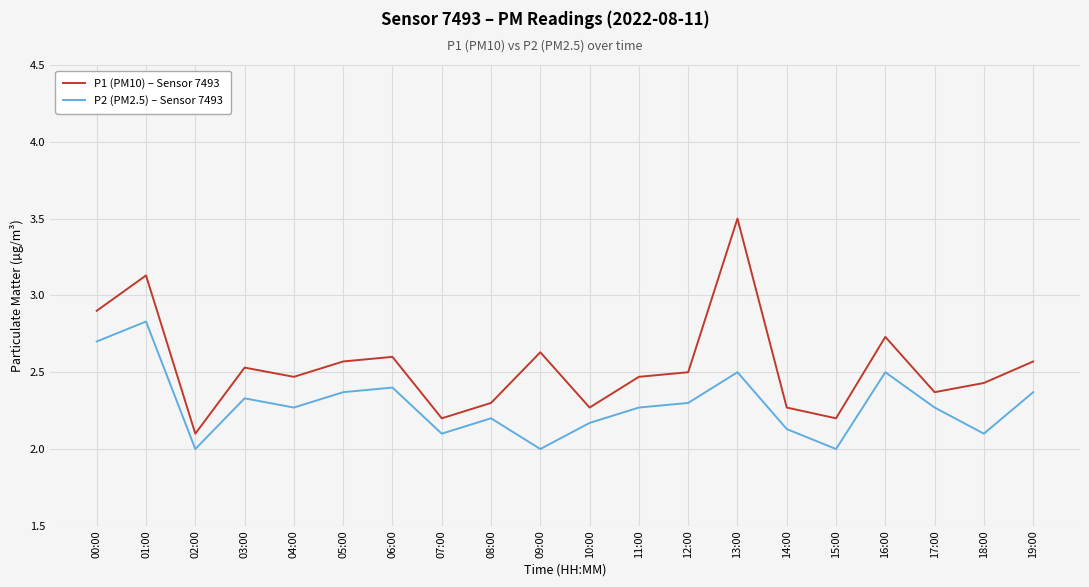

True or false: P1 (PM10) – Sensor 7493 has a value of 0.7 at 13:00.

False